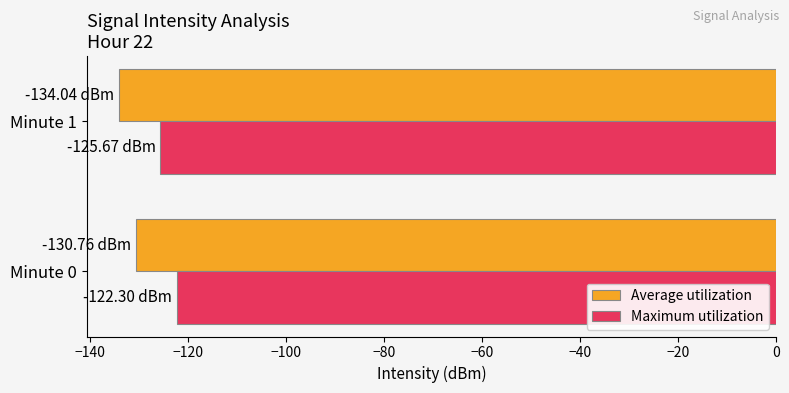

Is the value of Maximum utilization at Minute 0 greater than the value of Average utilization at Minute 0?

Yes